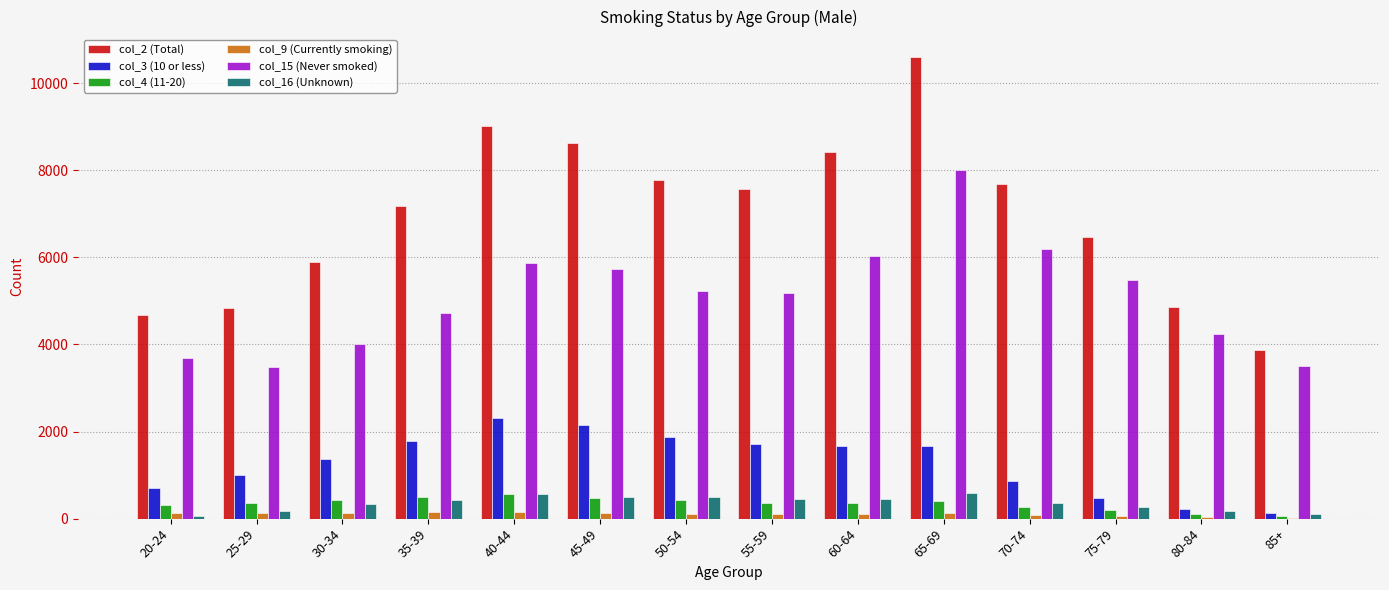

What is the difference between the col_9 (Currently smoking) values at 35-39 and 85+?

124